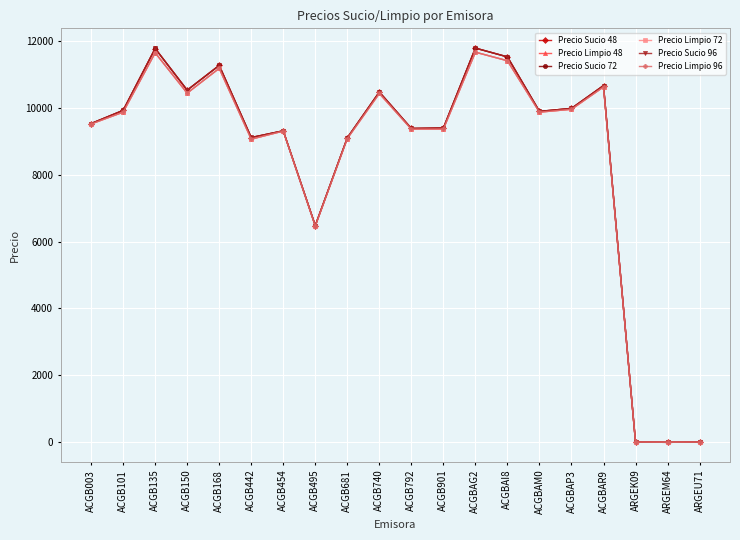

Rank the series by their maximum value, from highest to lowest.

Precio Sucio 96, Precio Sucio 72, Precio Sucio 48, Precio Limpio 48, Precio Limpio 72, Precio Limpio 96